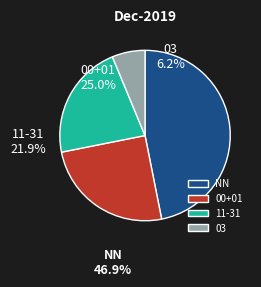

The 00+01 slice represents 25% of the pie. True or false?

True